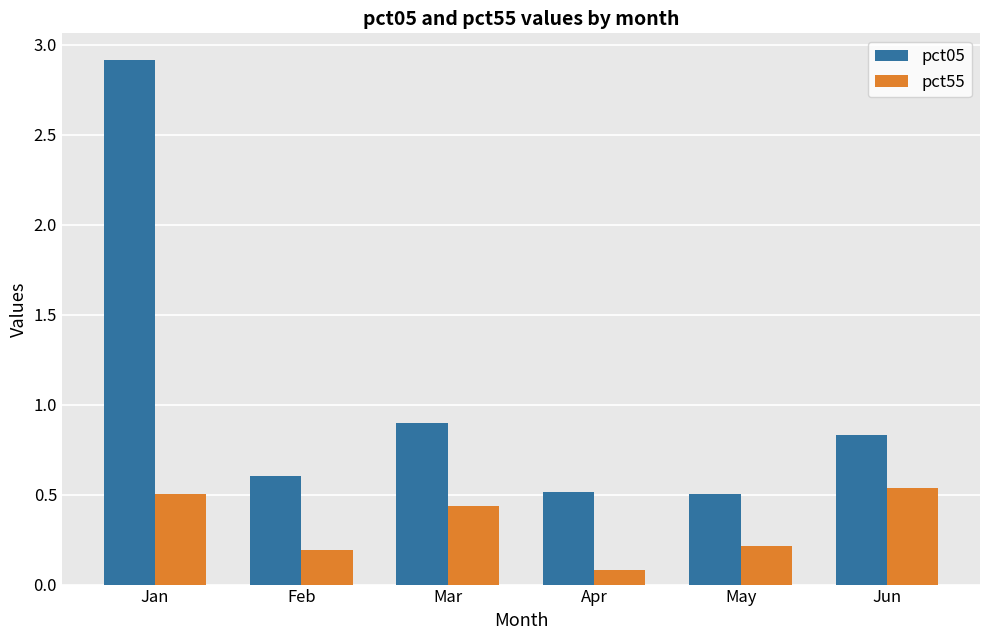

List the series in order of their overall mean, highest first.

pct05, pct55